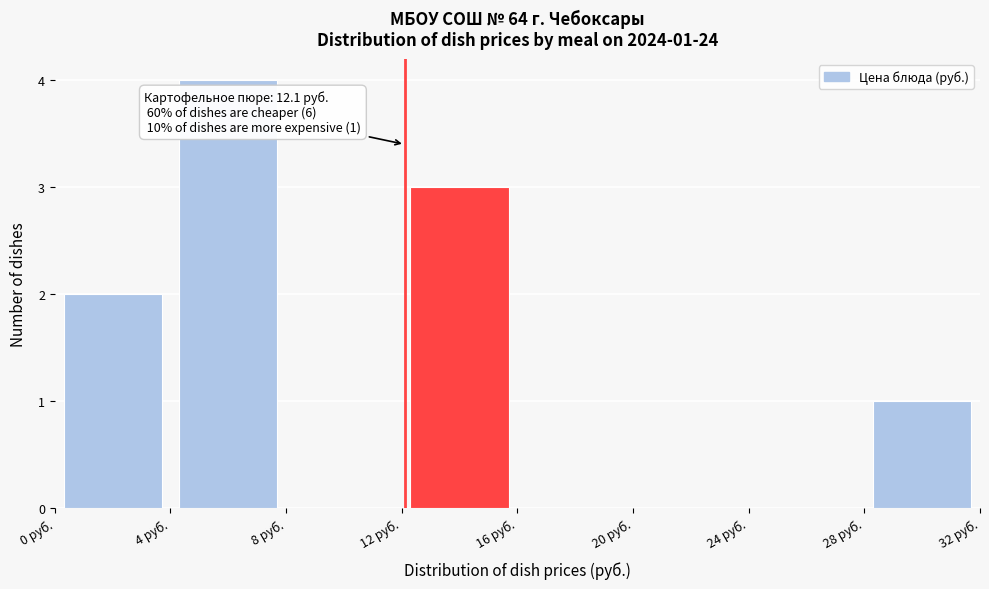

Which range on the x-axis has the tallest bar?

4 to 8